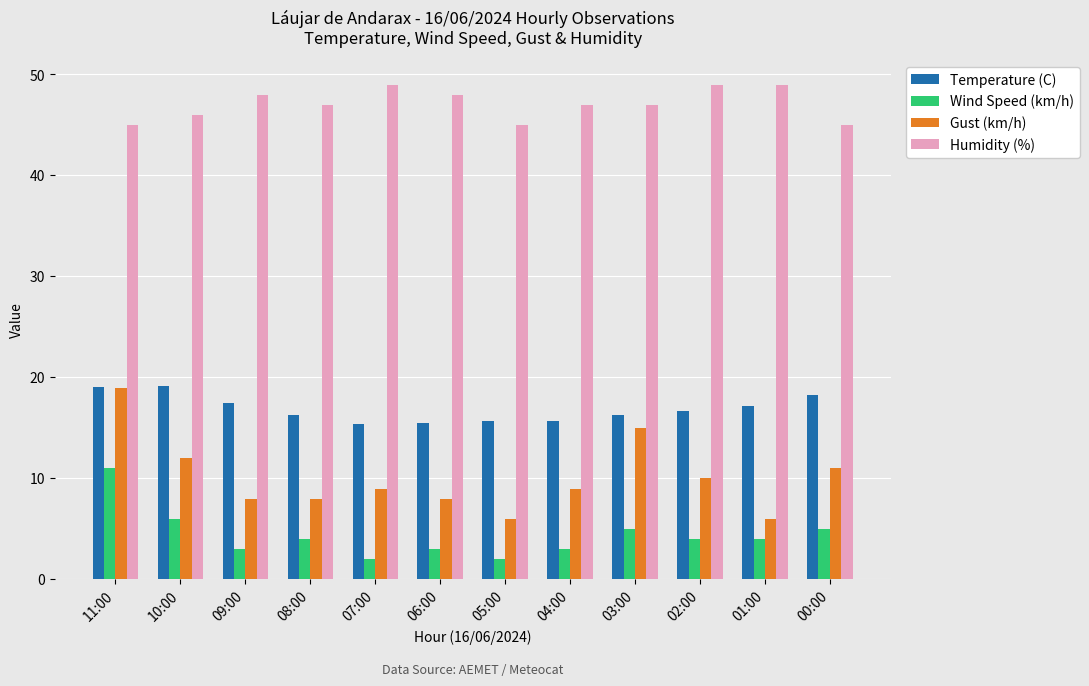

Is the value of Humidity (%) at 08:00 greater than the value of Gust (km/h) at 11:00?

Yes